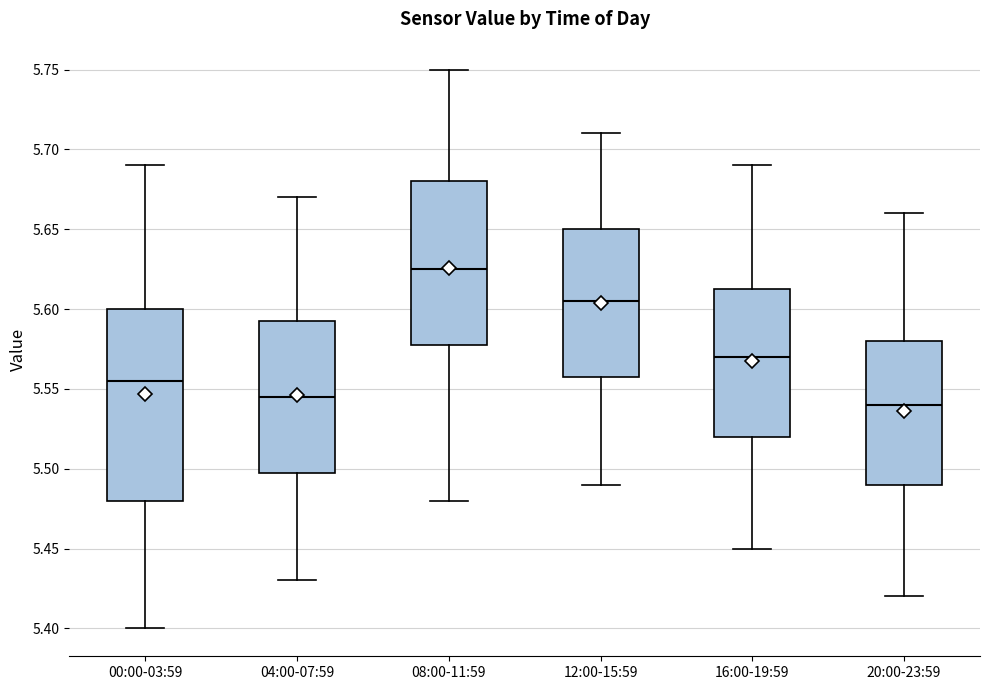

Reading left to right, read every box against the y-axis: the position of its median line, the range the box covers, and the ends of its whiskers. The values are not printed on the chart, so give them approximately, as read against the axis.

00:00-03:59: median 5.555, box 5.480 to 5.600, whiskers 5.400 to 5.690
04:00-07:59: median 5.545, box 5.500 to 5.595, whiskers 5.430 to 5.670
08:00-11:59: median 5.625, box 5.580 to 5.680, whiskers 5.480 to 5.750
12:00-15:59: median 5.605, box 5.560 to 5.650, whiskers 5.490 to 5.710
16:00-19:59: median 5.570, box 5.520 to 5.615, whiskers 5.450 to 5.690
20:00-23:59: median 5.540, box 5.490 to 5.580, whiskers 5.420 to 5.660